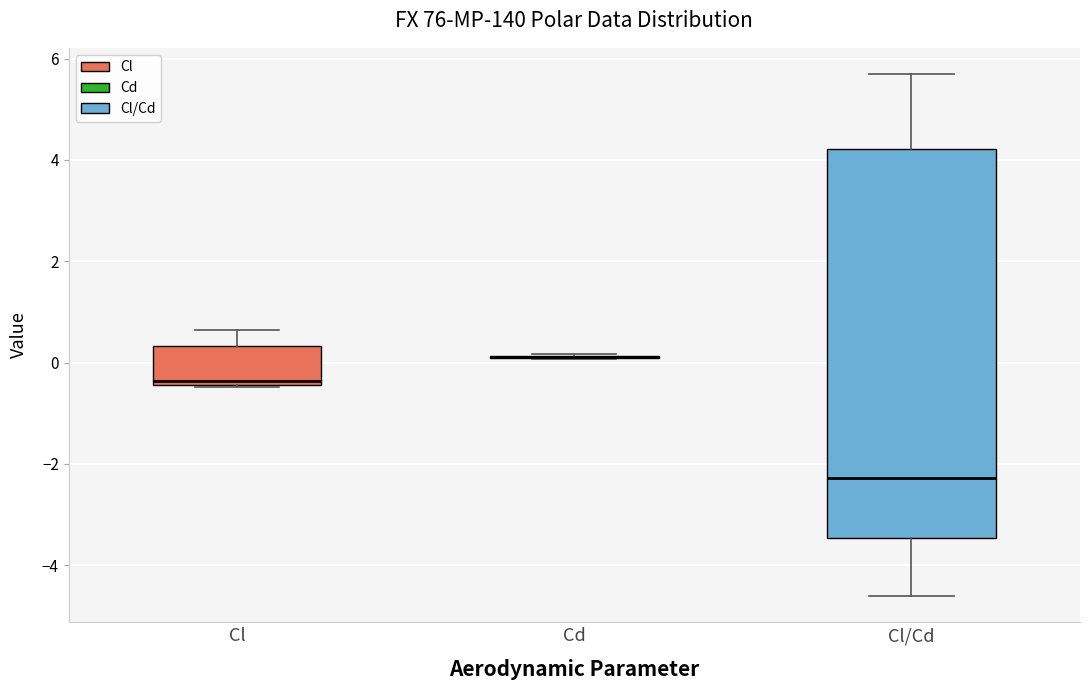

Comparing the boxes themselves (not the whiskers), which one is the tallest?

Cl/Cd